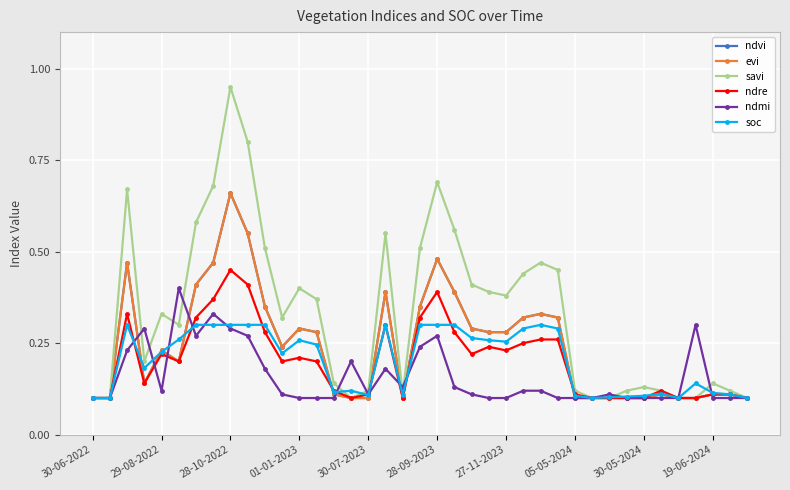

True or false: ndmi and soc intersect in this chart.

True